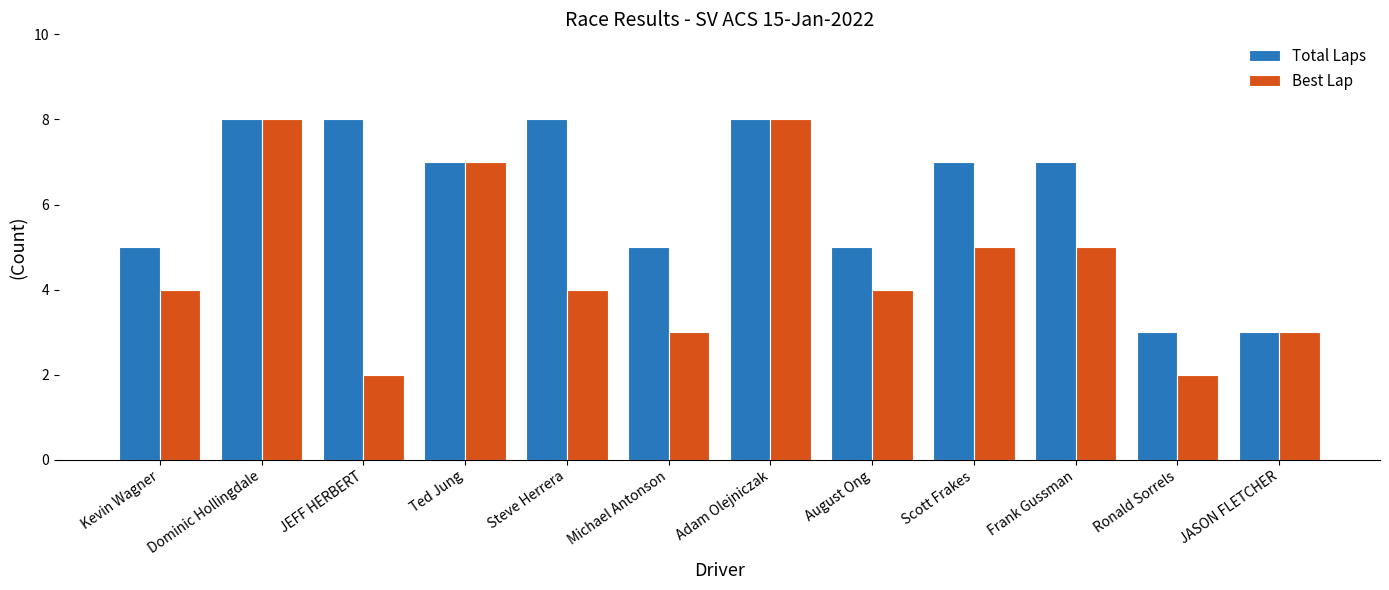

Which series has the largest range (max minus min)?

Best Lap